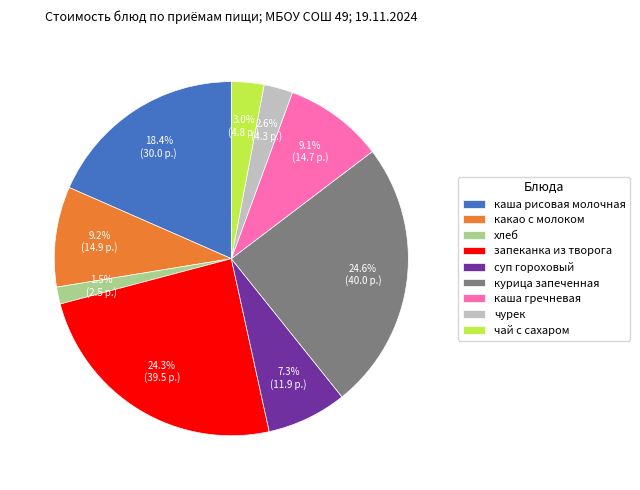

What is the ratio of the value at запеканка из творога to the value at суп гороховый?

3.3